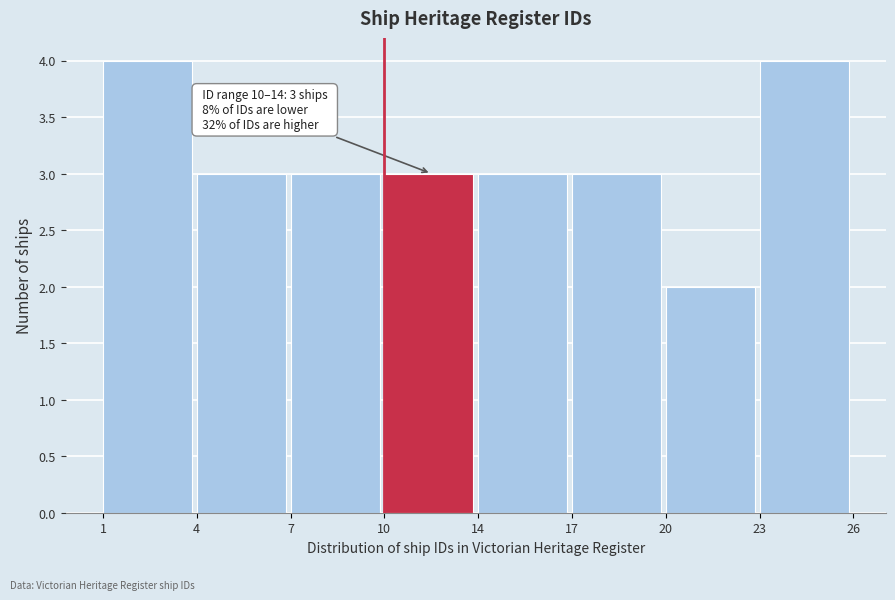

Reading left to right, what are all the values shown in this chart?

1=4	4=3	7=3	10=3	14=3	17=3	20=2	23=4